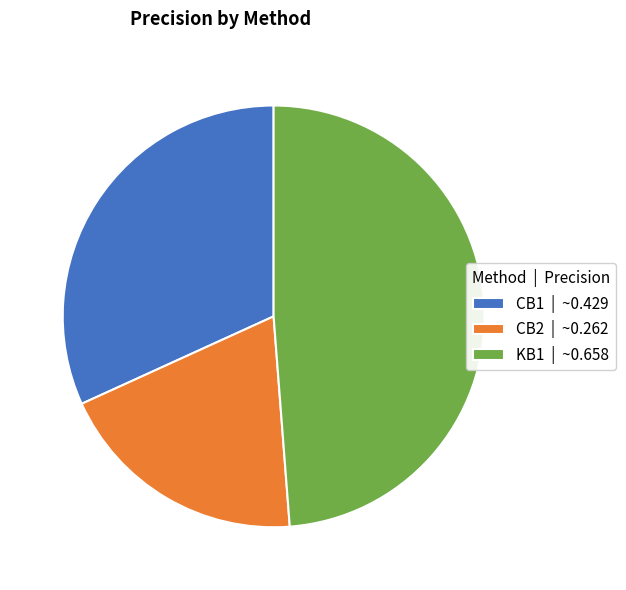

How many slices are in this pie chart?

3